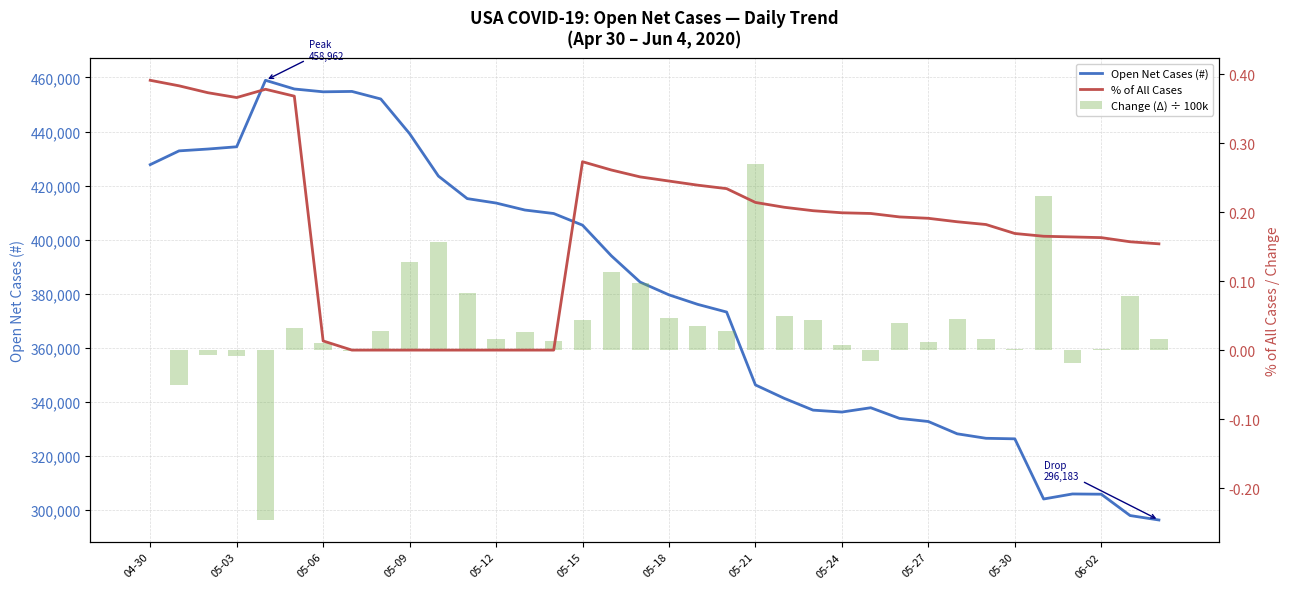

Between 05-18 and 05-30, which is larger?

05-18